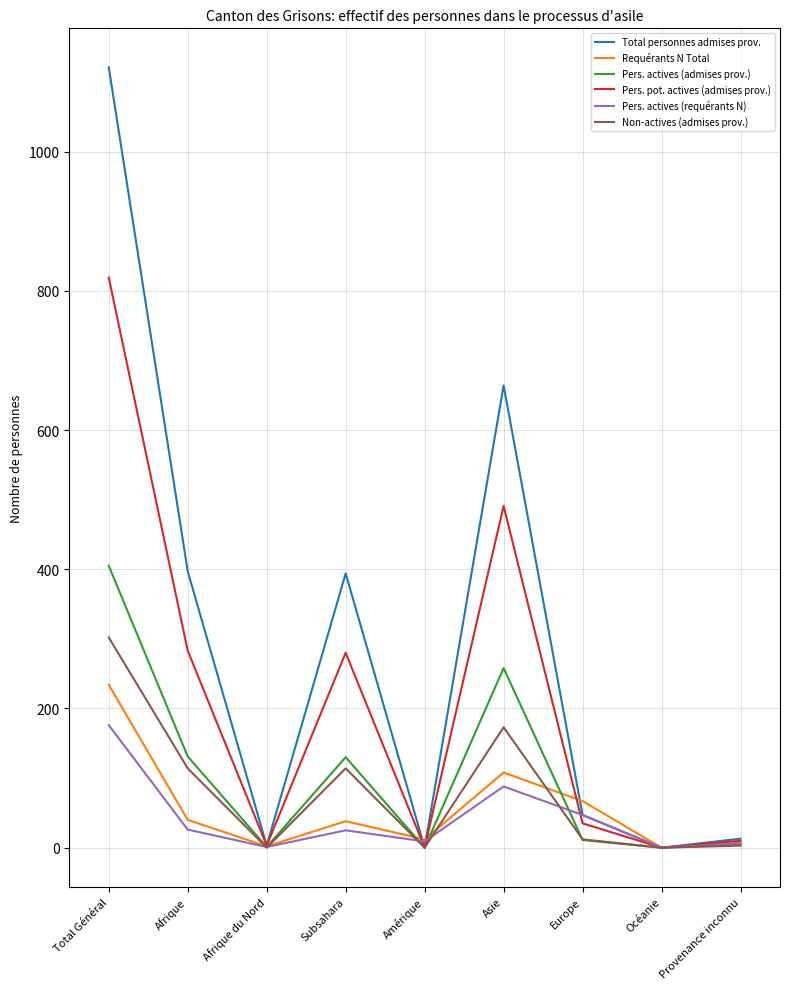

At how many categories does at least one series exceed 869?

1